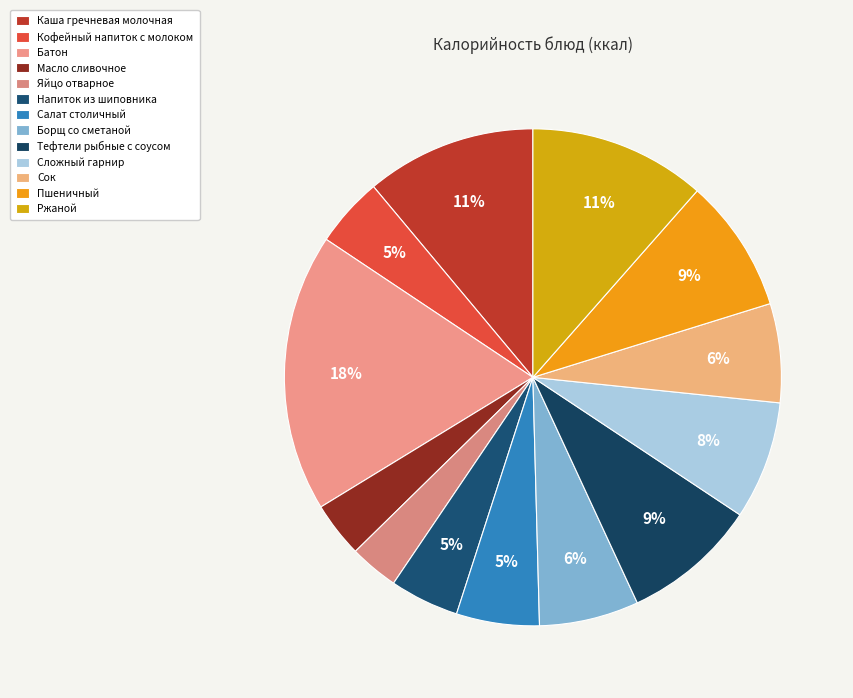

True or false: Ржаной accounts for 11% of the total.

True